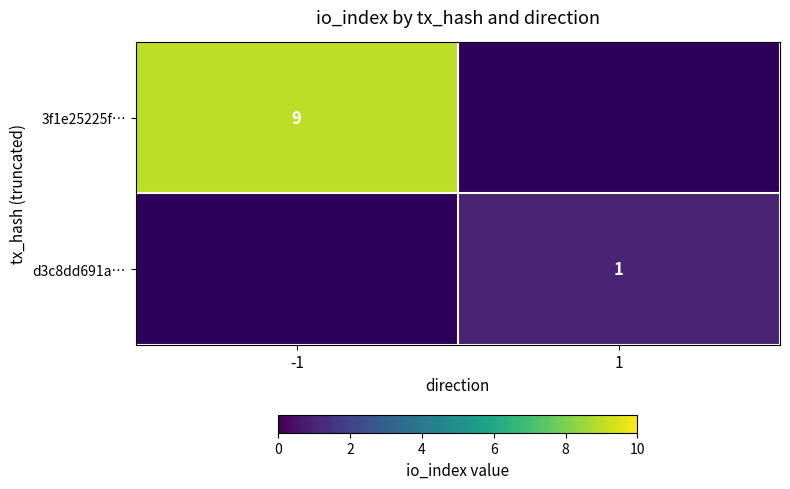

The value of 3f1e25225f… at -1 is 16. True or false?

False